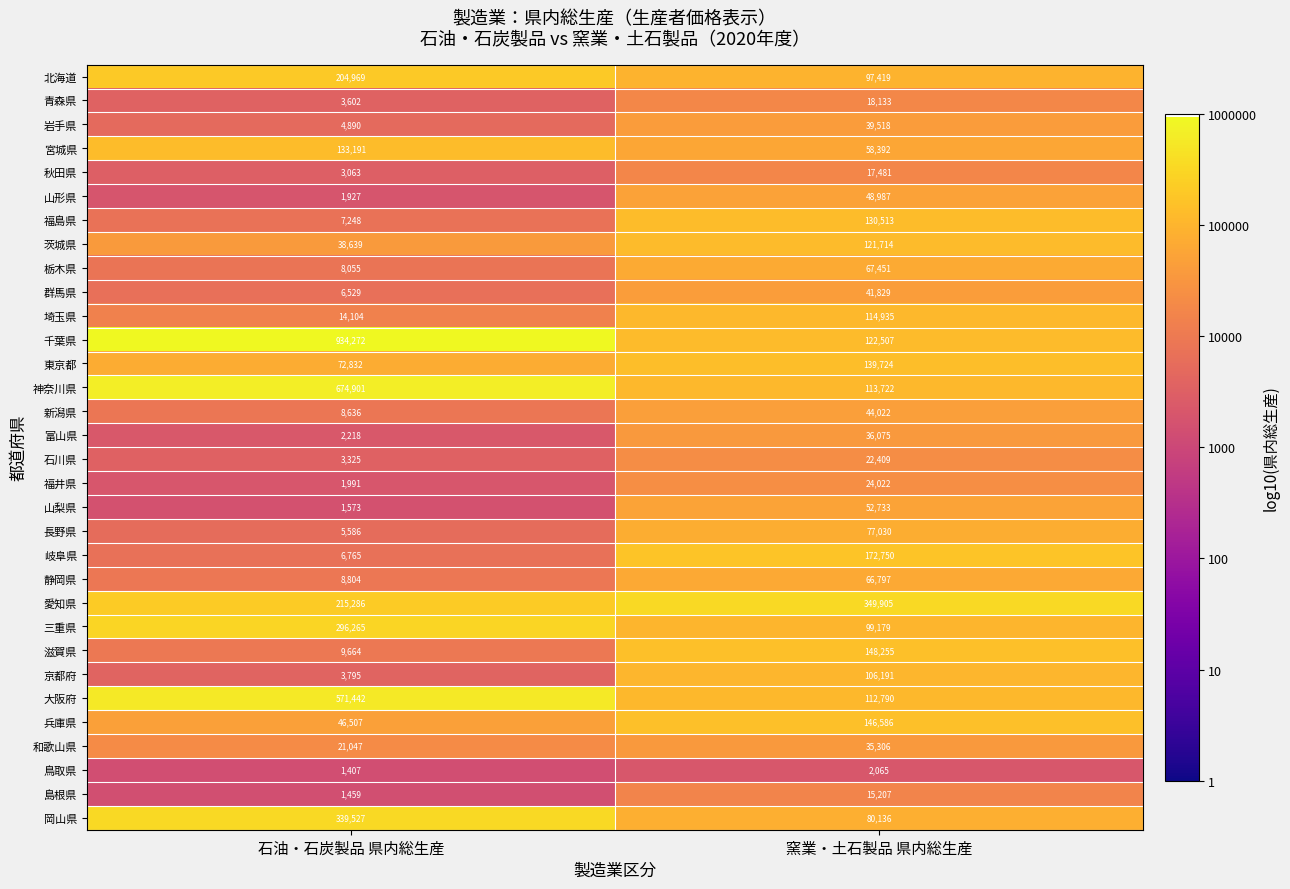

Is it true that 岐阜県 equals 6765 at 石油・石炭製品 県内総生産?

True